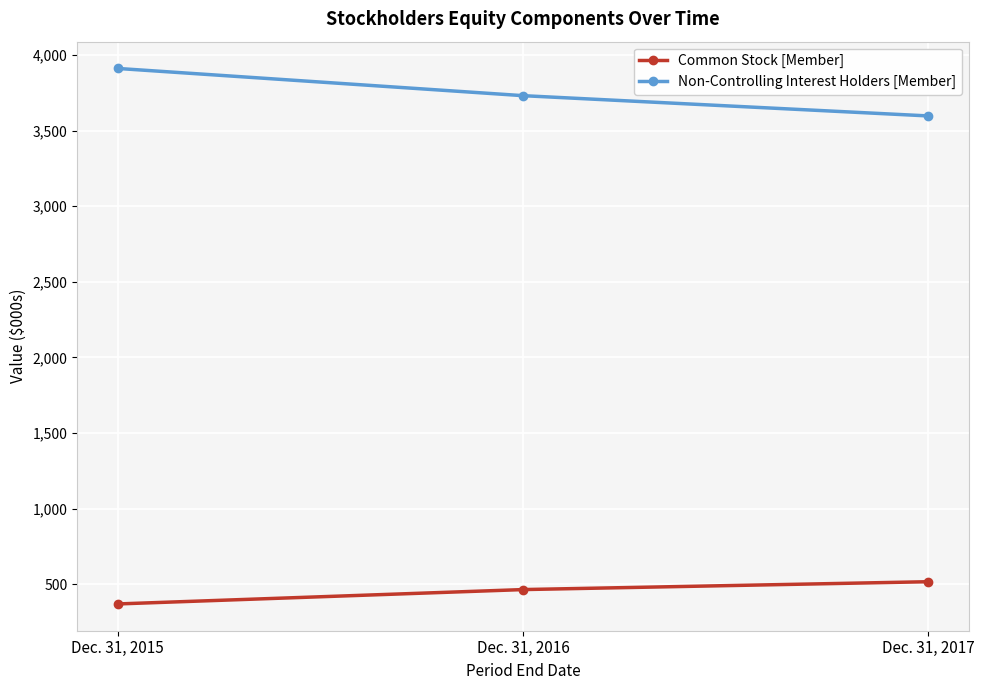

How many lines are shown in the chart?

2